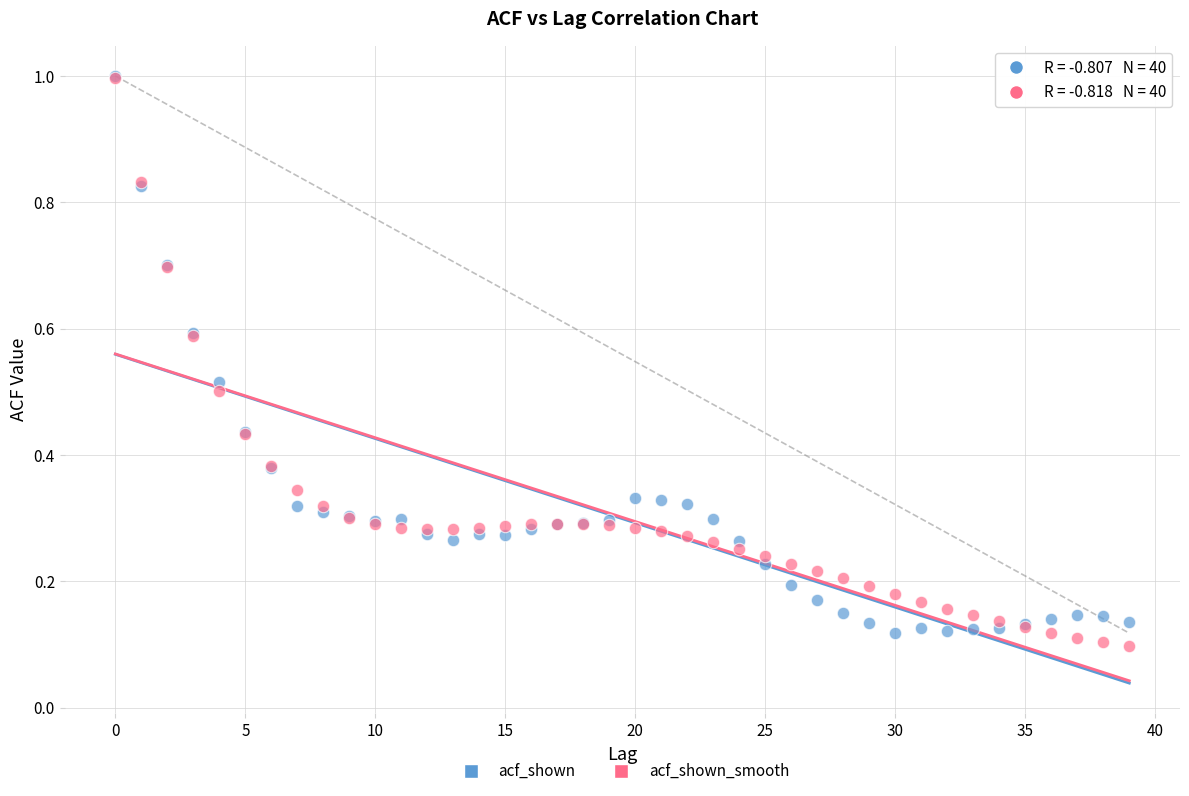

Which series has the largest Y range (max minus min)?

acf_shown_smooth